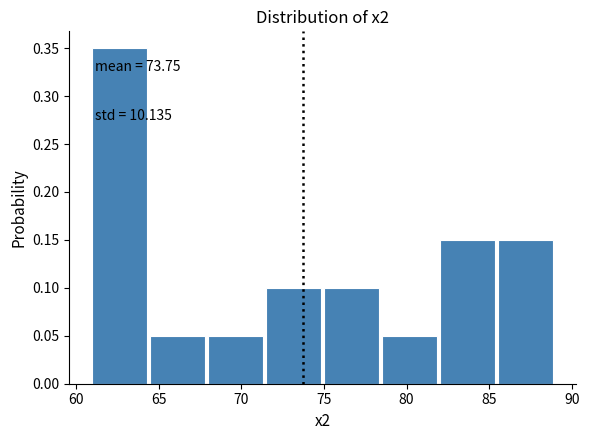

Over which range of the x-axis is the bar tallest?

61.0 to 64.5